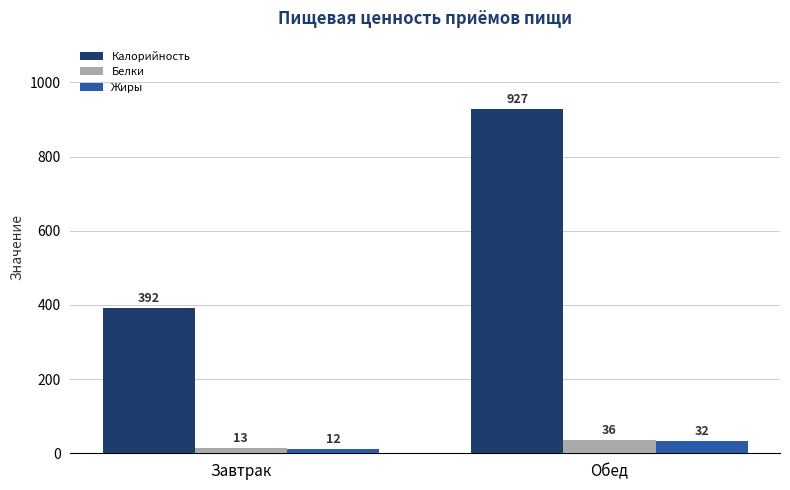

Is the value of Калорийность at Завтрак greater than the value of Белки at Обед?

Yes